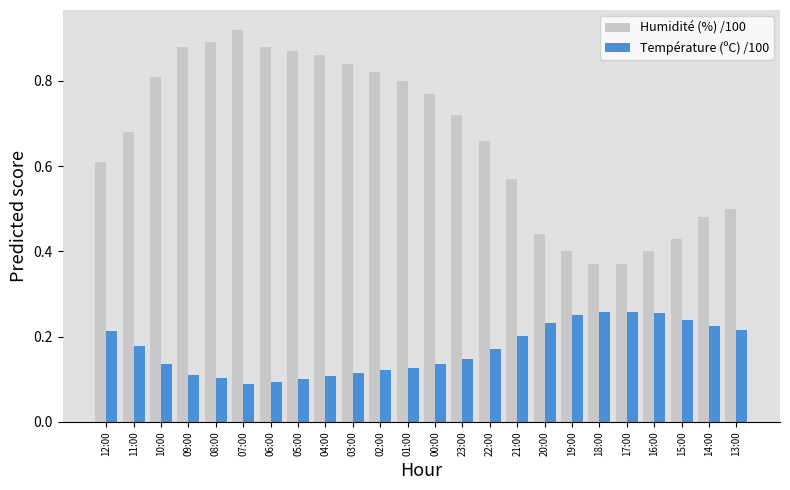

Rank the series by their average value, from lowest to highest.

Température (ºC) /100, Humidité (%) /100